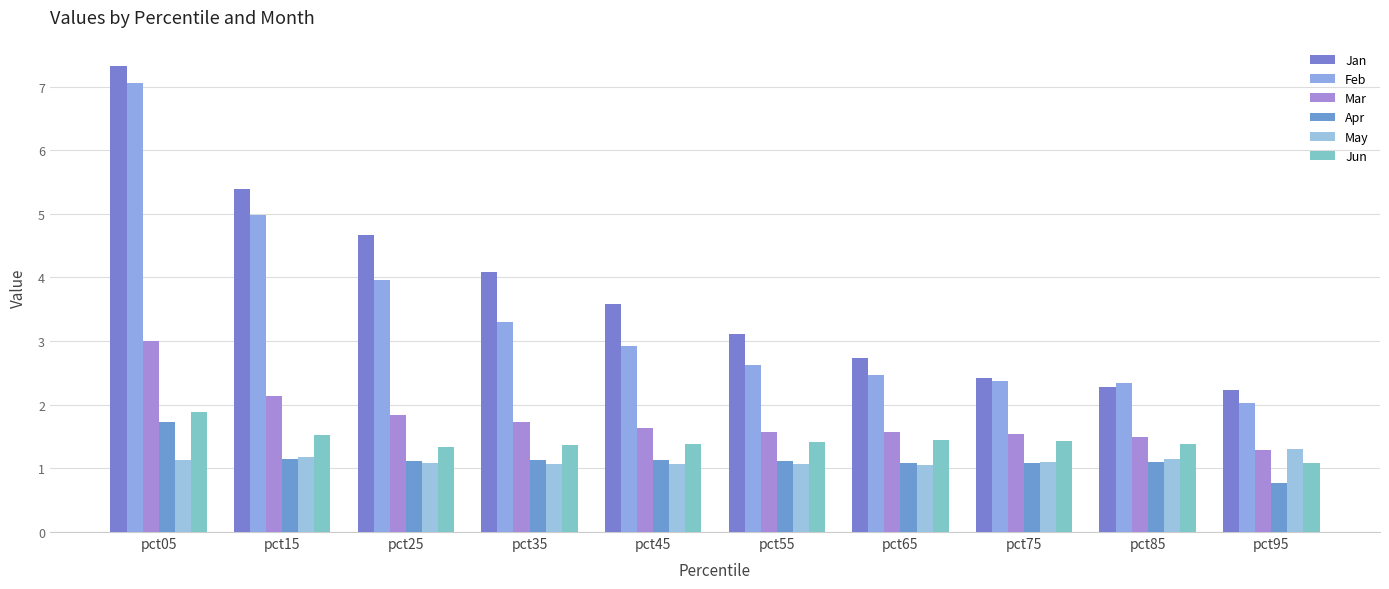

What is the difference between the Jan values at pct85 and pct55?

0.8